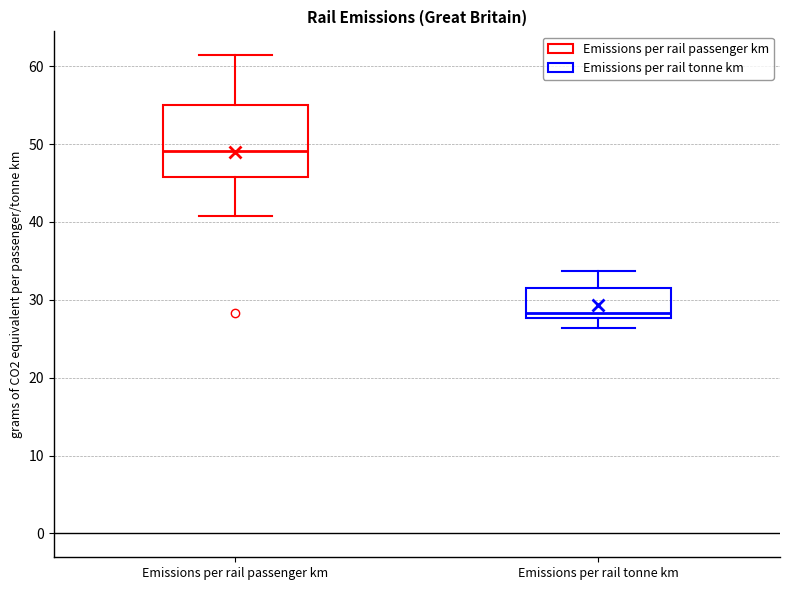

Reading left to right, transcribe this box plot: for each box, give where its median line is, the range the box spans, and where its two whiskers end, as read against the y-axis. The values are not printed on the chart, so give them approximately, as read against the axis.

Emissions per rail passenger km: median 49, box 46 to 55, whiskers 41 to 61
Emissions per rail tonne km: median 28 (just above the box's lower edge), box 28 to 31, whiskers 26 to 34